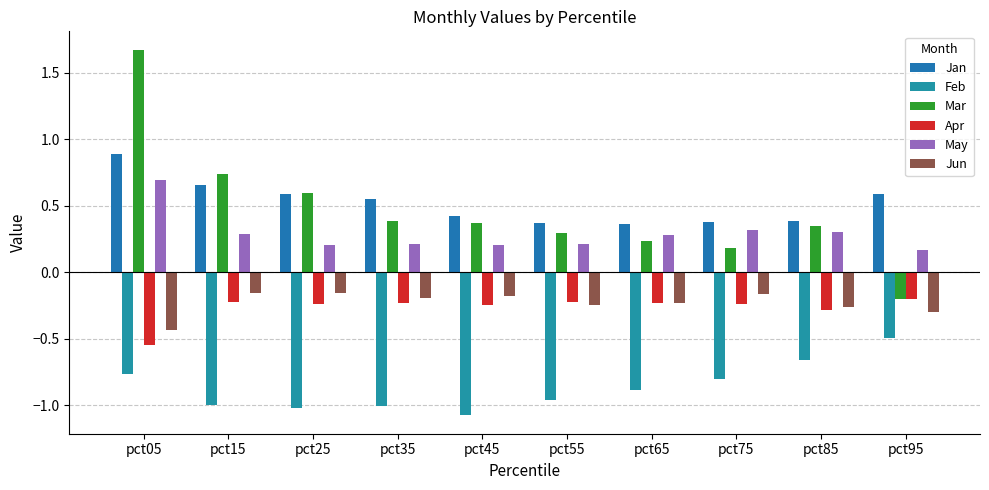

What value does the Jan series have at pct25?

0.6